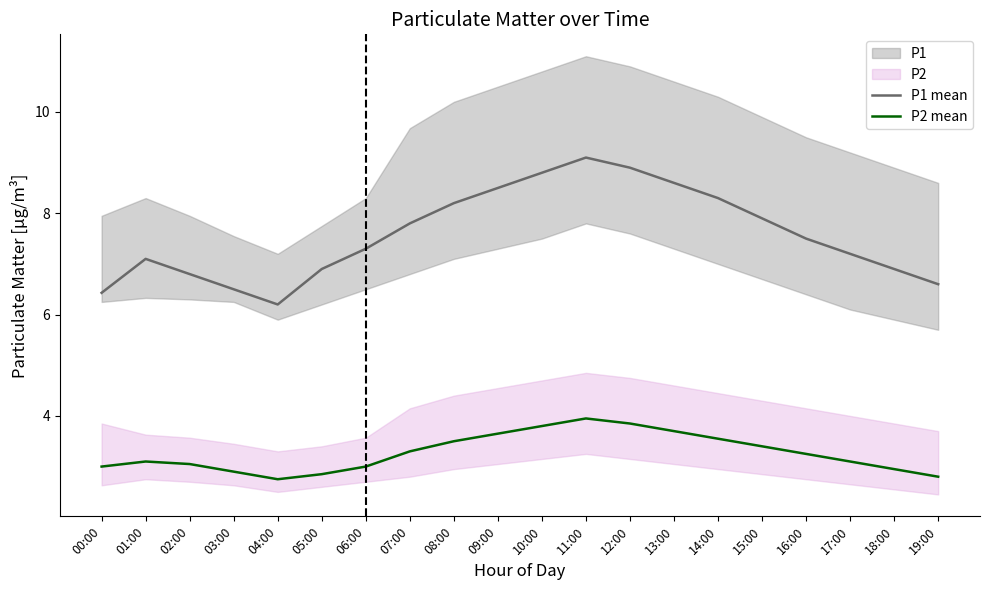

Reading right to left, extract all data points from this chart.

P1 mean: 6.6	6.9	7.2	7.5	7.9	8.3	8.6	8.9	9.1	8.8	8.5	8.2	7.8	7.3	6.9	6.2	6.5	6.8	7.1	6.4
P2 mean: 2.8	3.0	3.1	3.2	3.4	3.5	3.7	3.9	4.0	3.8	3.6	3.5	3.3	3.0	2.9	2.8	2.9	3.0	3.1	3.0